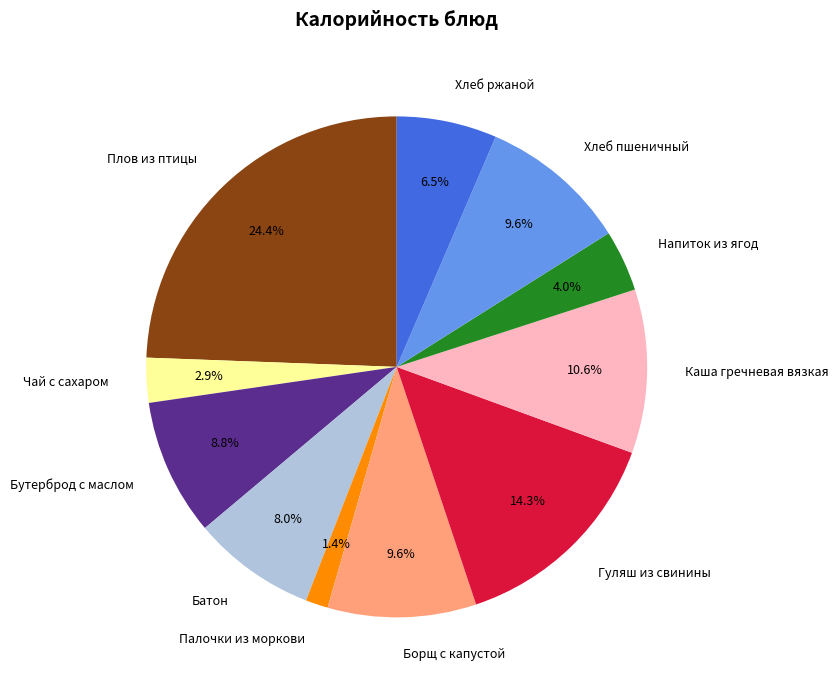

To the nearest percent, what is the average slice percentage?

9%